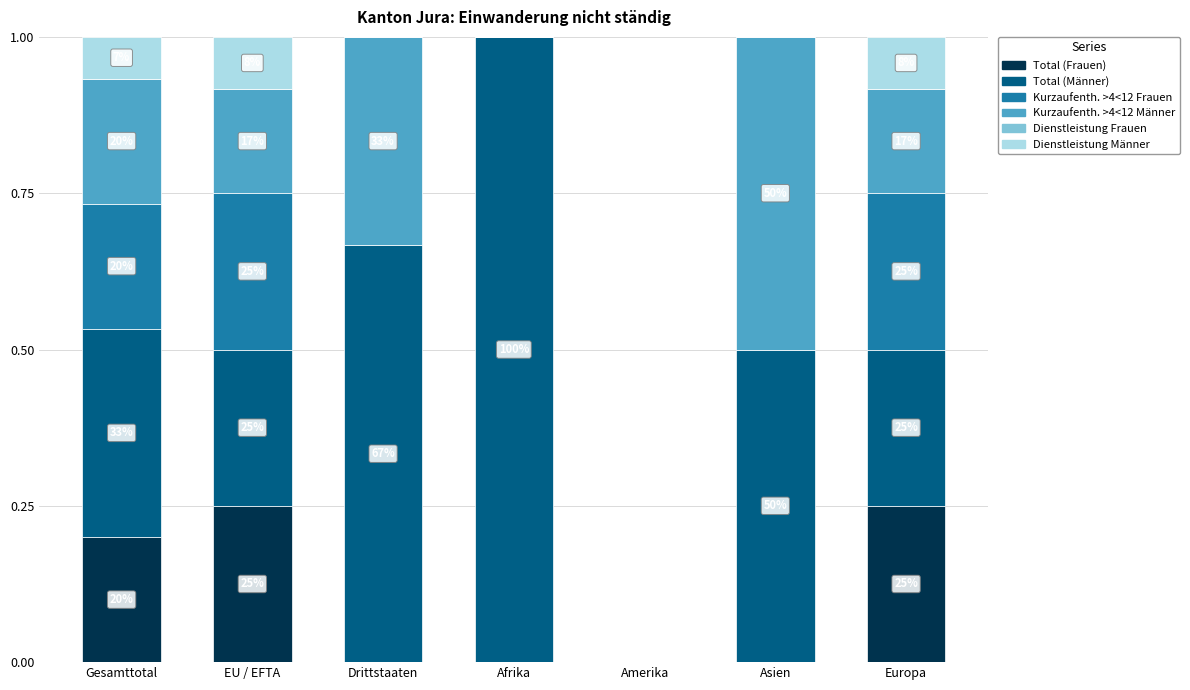

Does the chart contain stacked bars?

Yes